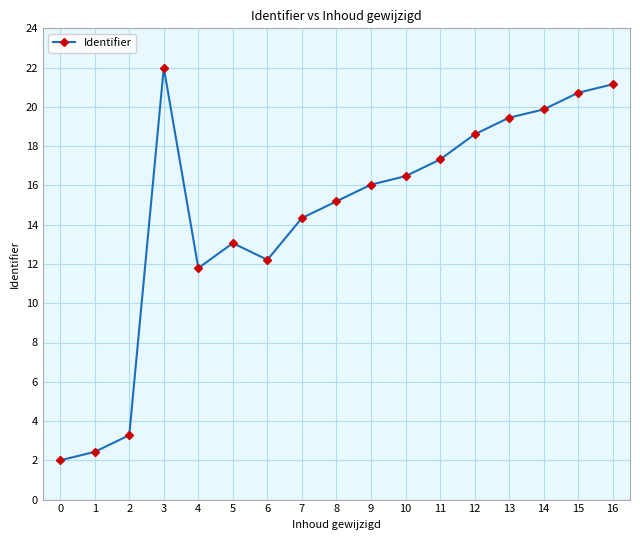

At which category does the data reach its first local valley?

4